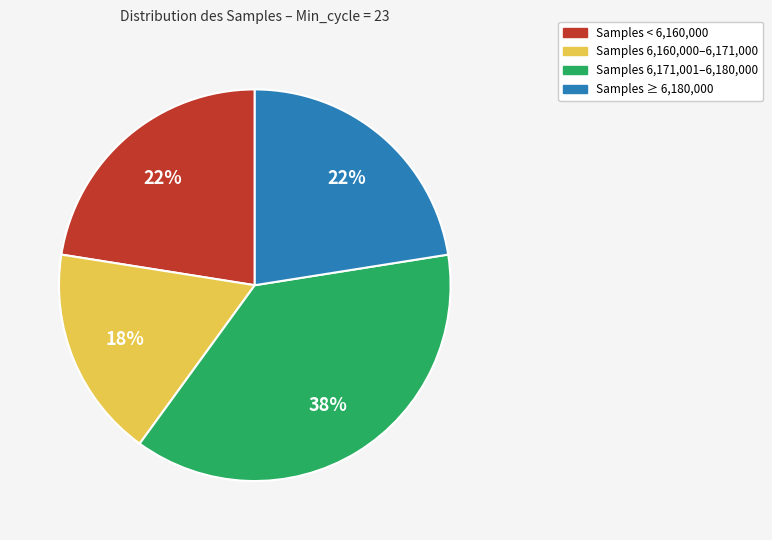

Is Samples < 6,160,000 the majority of the pie?

No